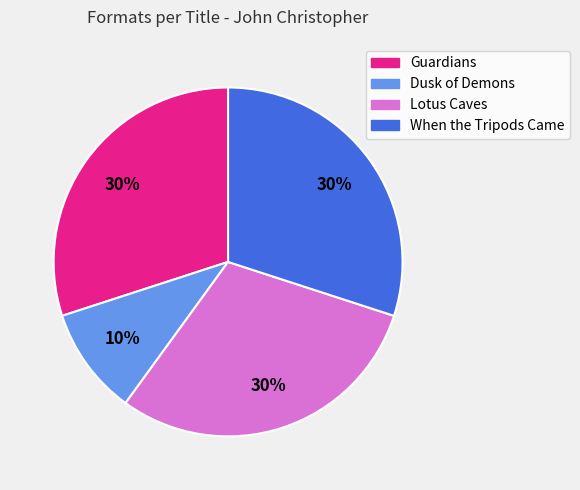

To the nearest percent, what percentage of the pie is Lotus Caves?

30%